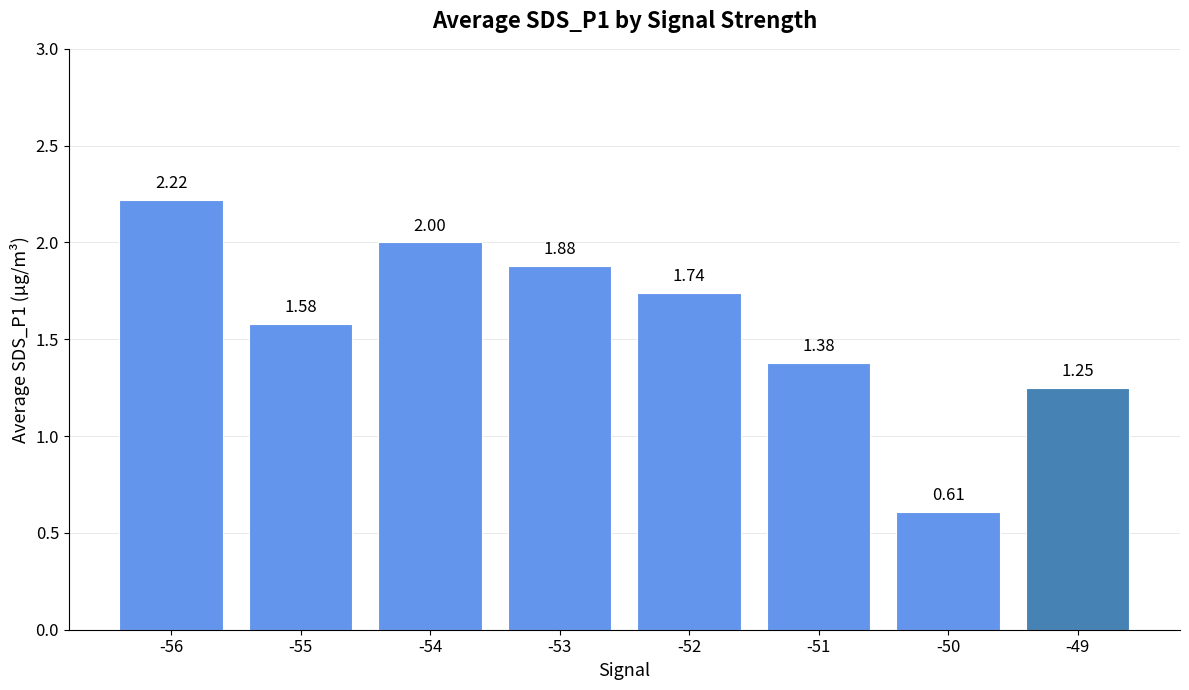

Between -52 and -50, which is larger?

-52